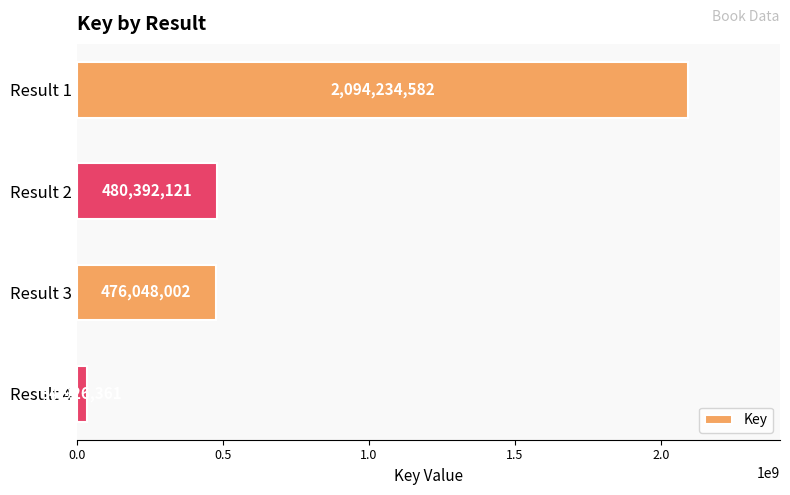

How many bars are there in total?

4